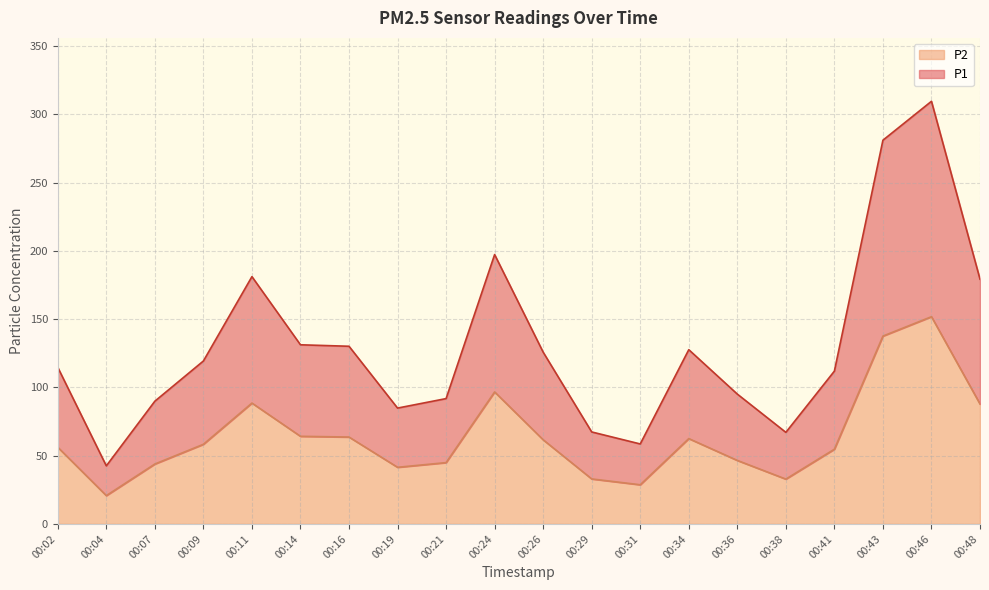

Where is P1 nearest to the value 176?

00:48